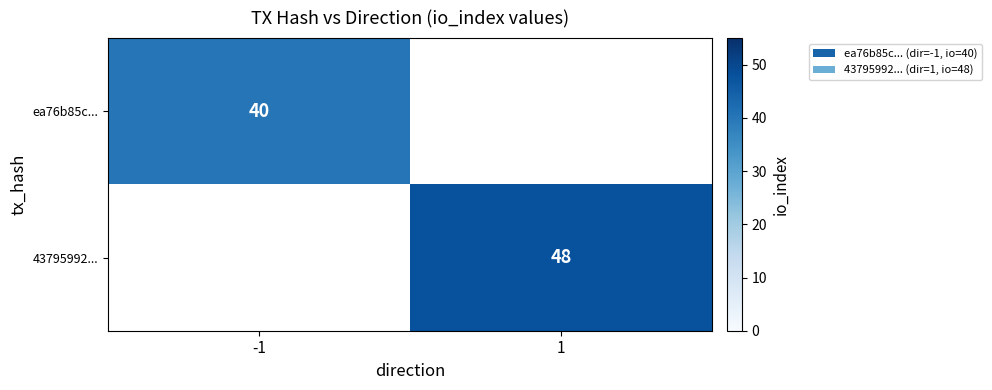

Which label corresponds to the largest value in the chart?

1